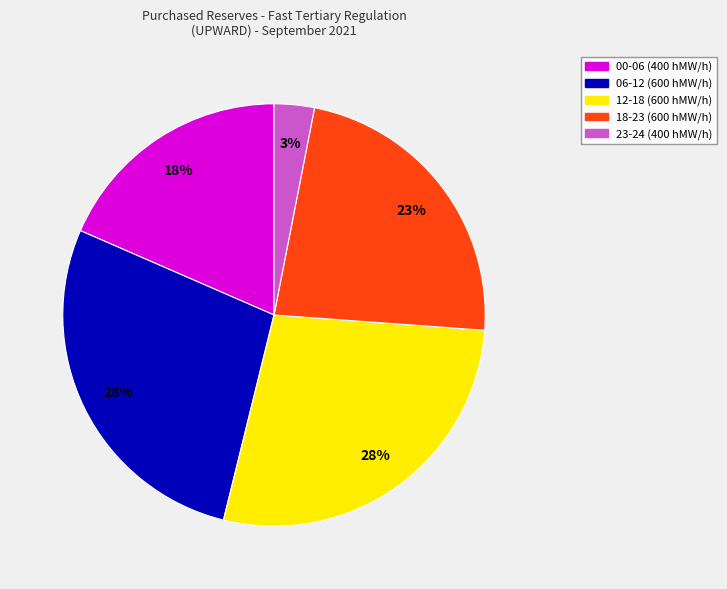

To the nearest percent, what is the difference between the largest and smallest slice percentages?

25%